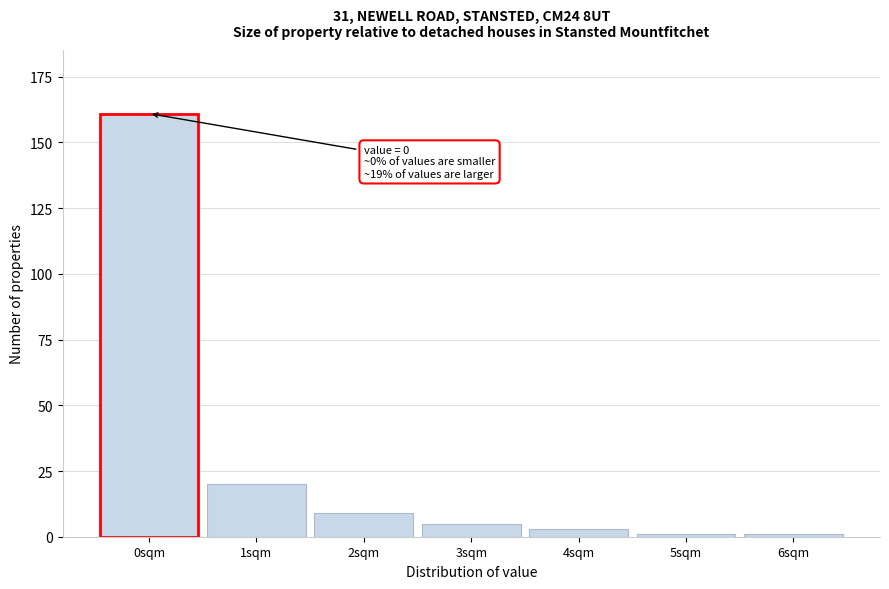

Reading left to right, what are all the values shown in this chart?

0sqm=161	1sqm=20	2sqm=9	3sqm=5	4sqm=3	5sqm=1	6sqm=1